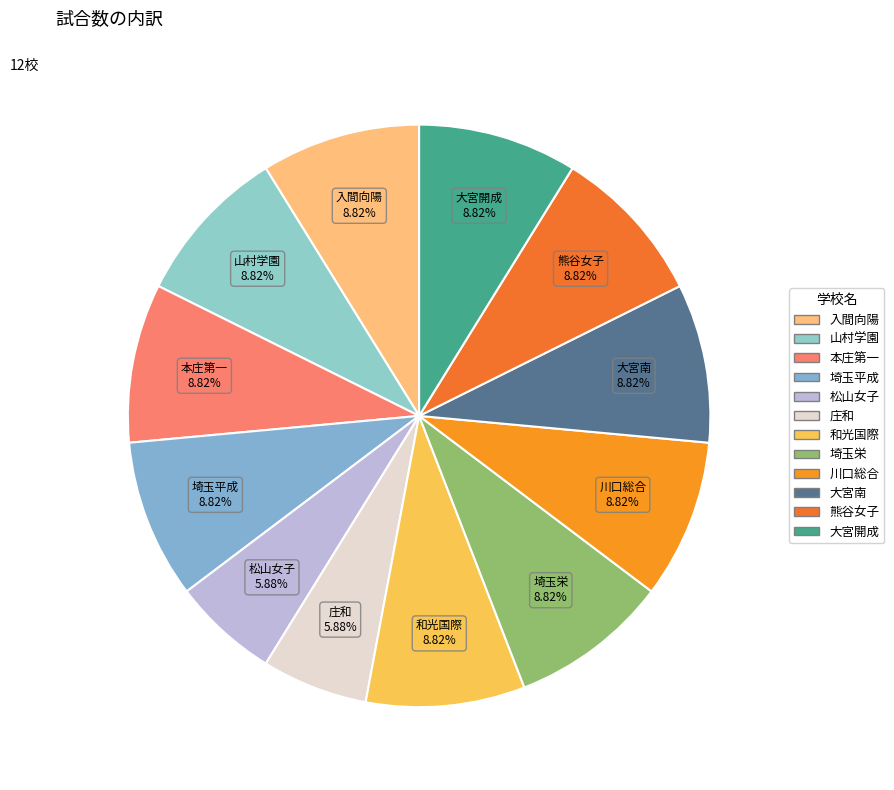

What is the ratio of the value at 大宮開成 to the value at 埼玉栄?

1.0